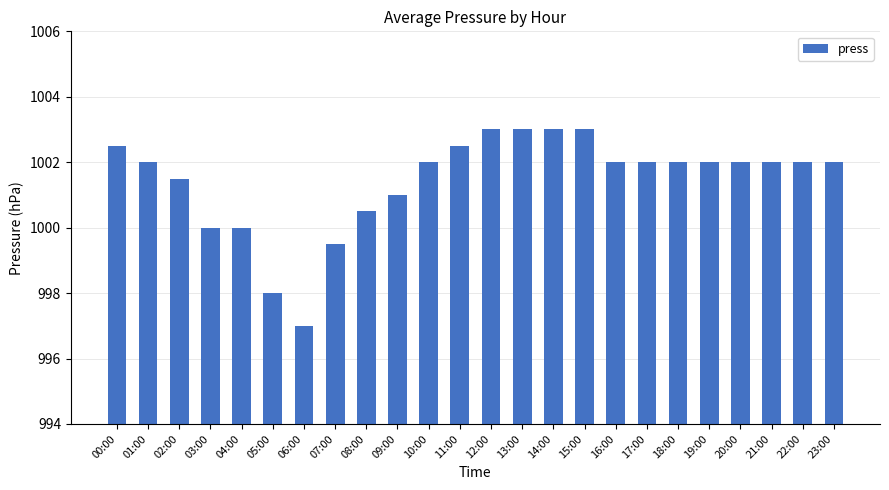

Approximately how many times larger is the value at 17:00 compared to 05:00?

1.0